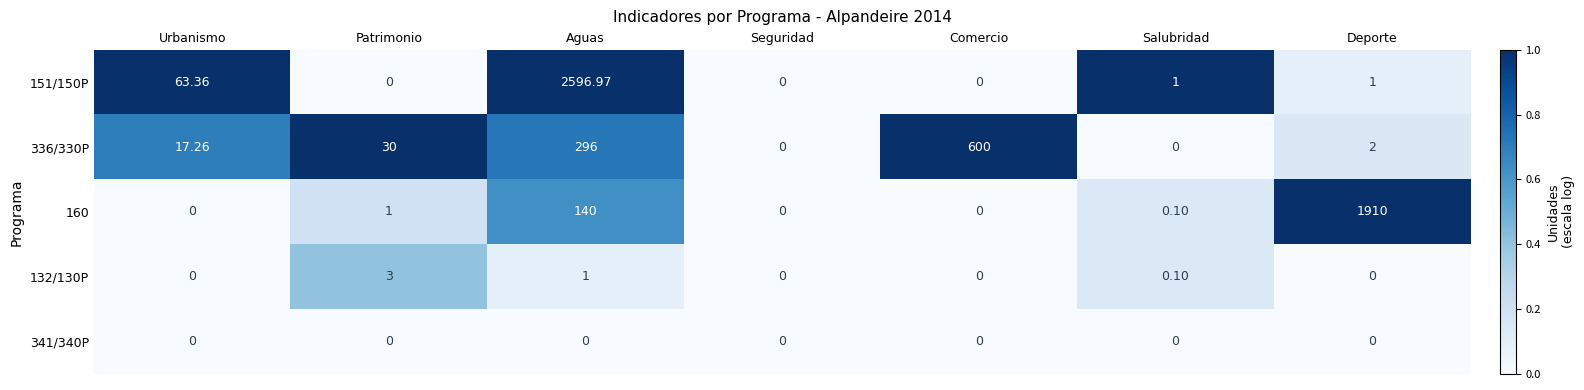

How many positive values does the 151/150P series have?

4